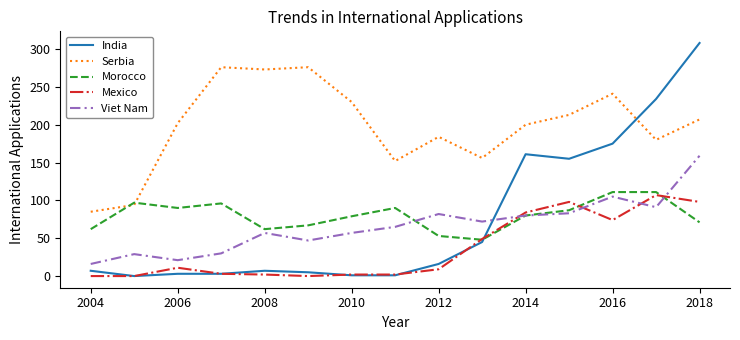

What are all the series names shown in the legend?

India, Serbia, Morocco, Mexico, Viet Nam